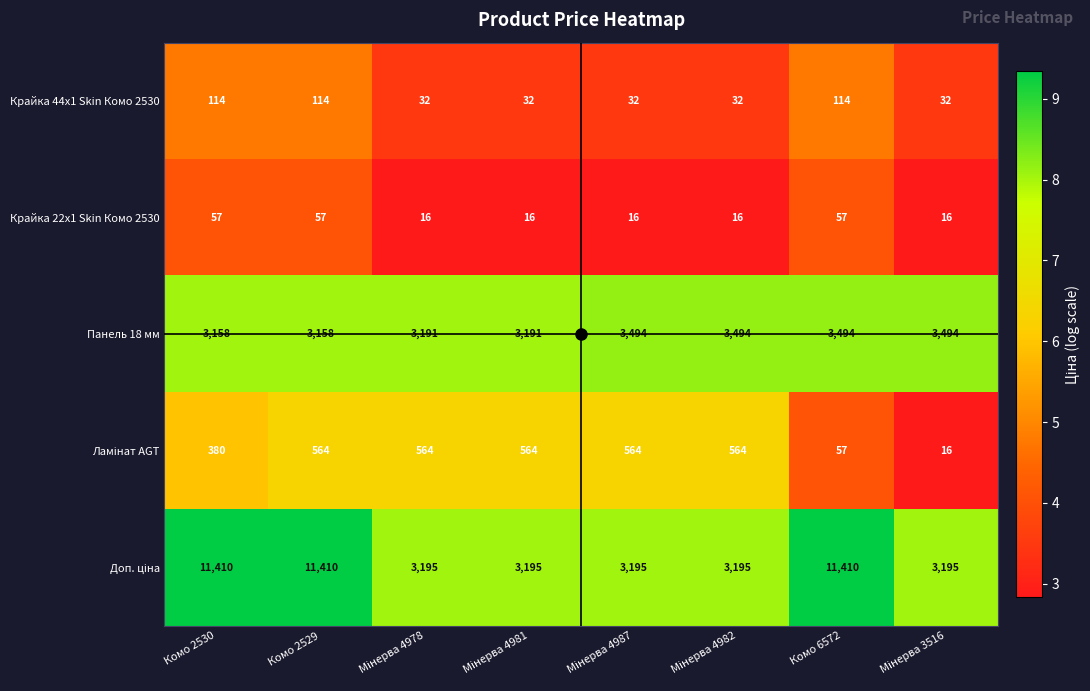

At which category is the sum across all series the highest?

Комо 2529